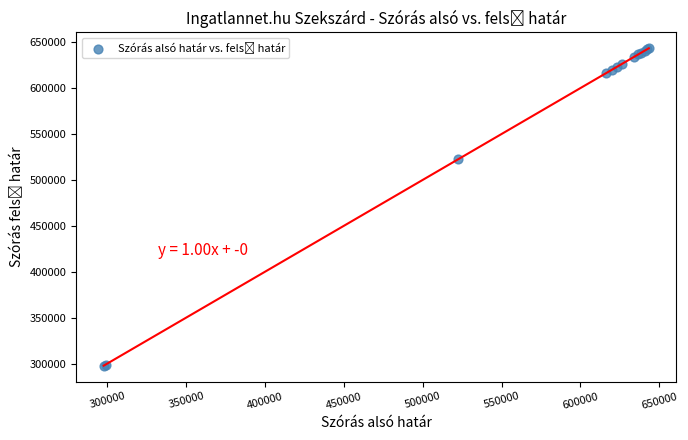

What Y value in the scatter plot is closest to 470532?

522285